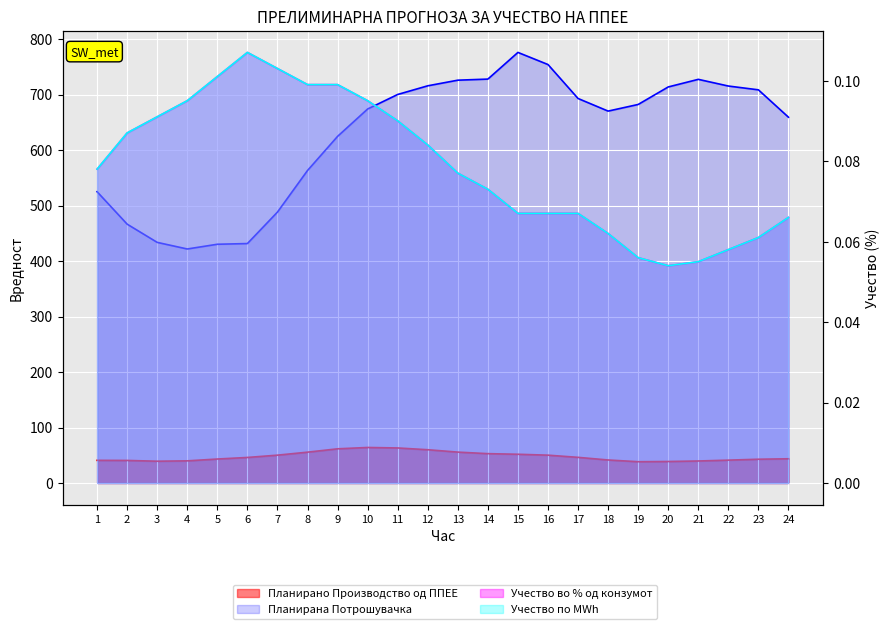

At which label does Учество во % од конзумот reach its peak?

6